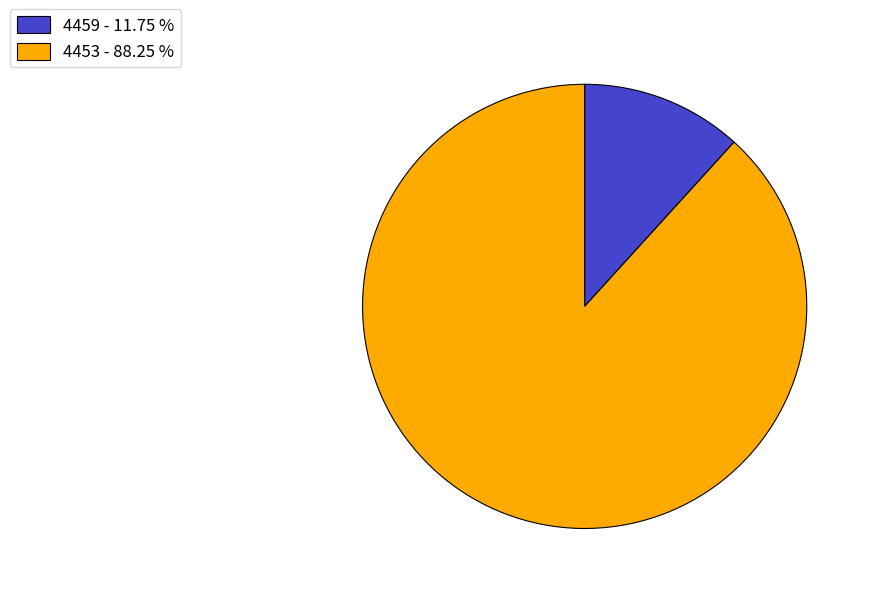

Between 4459 - 11.75 % and 4453 - 88.25 %, which is larger?

4453 - 88.25 %